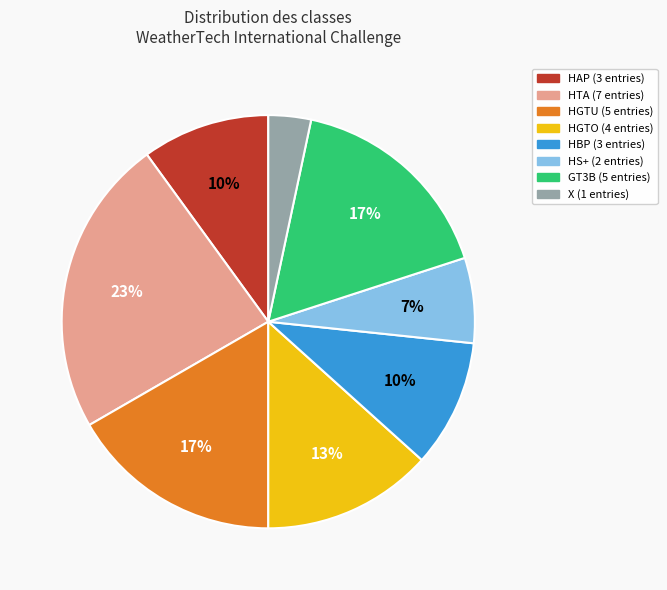

Is the sum of HAP and HGTU greater than half?

No